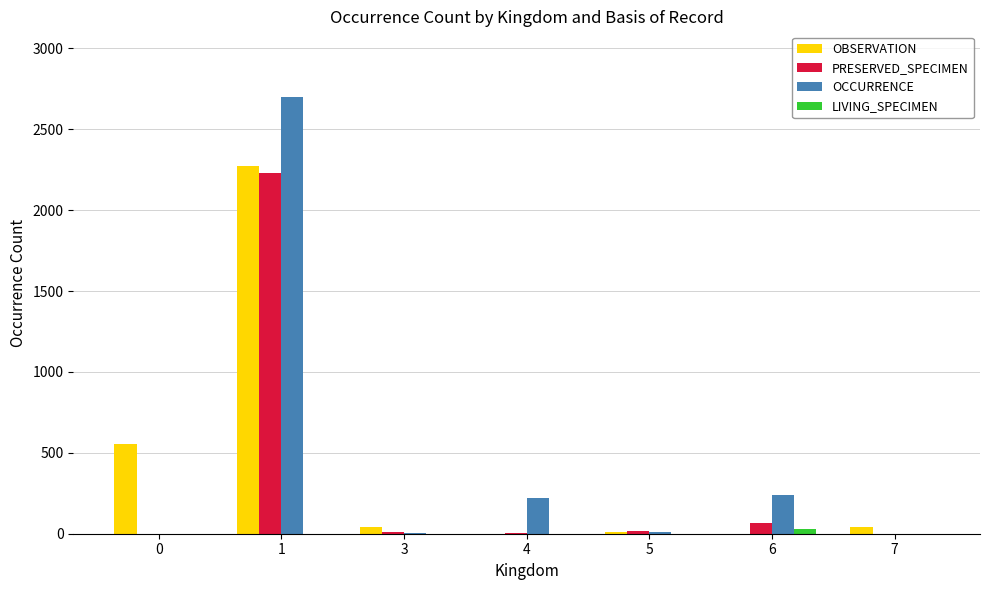

What is the sum of the OBSERVATION values at 3 and 0?

599